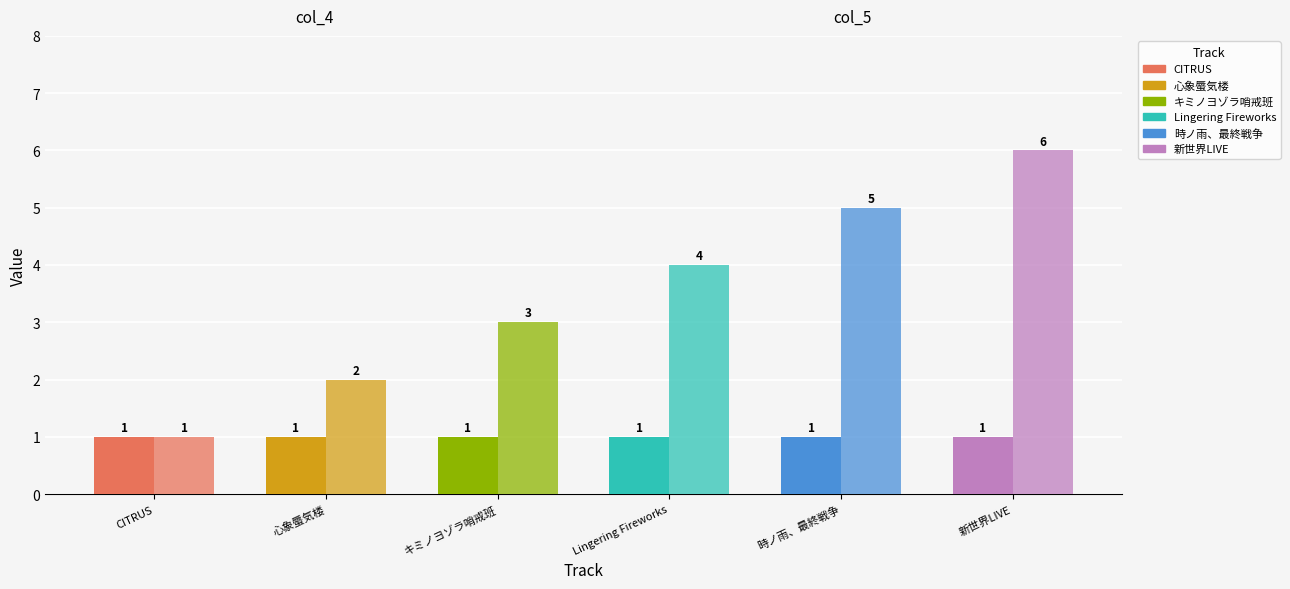

How many categories are shown in the chart?

6